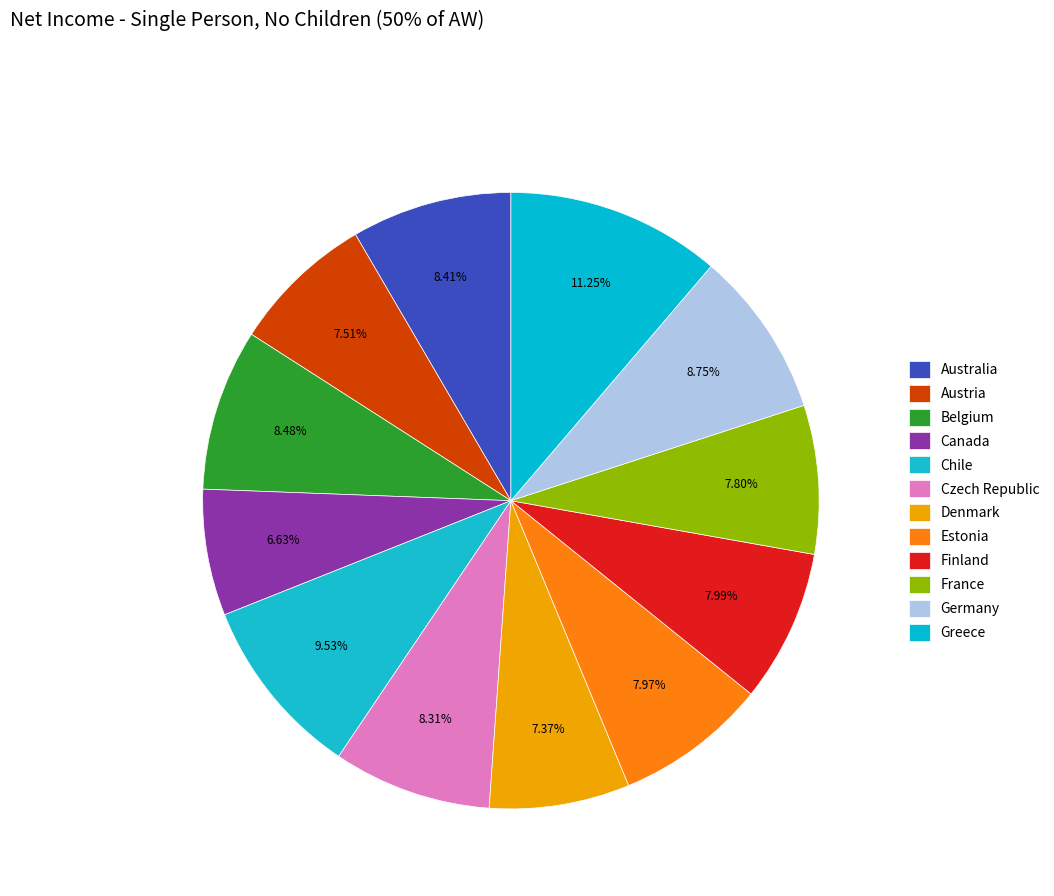

Which category has the biggest portion of the pie?

Greece